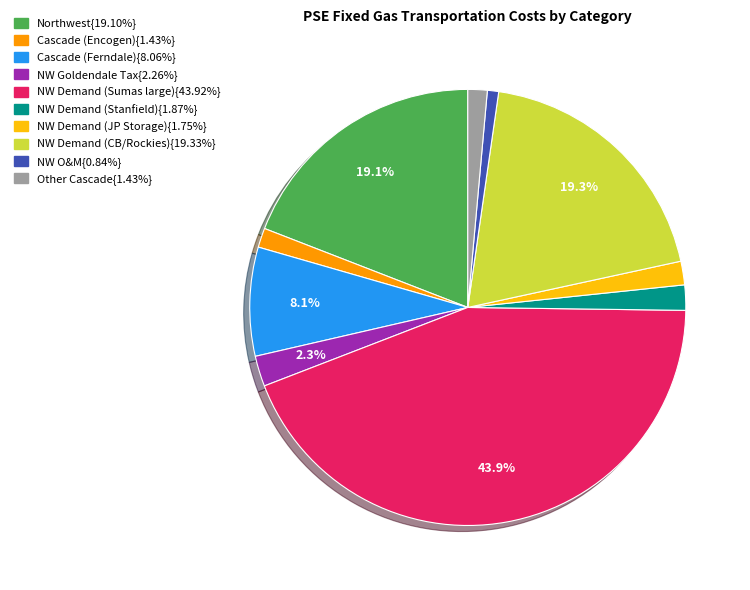

Is there any slice that represents more than half of the pie?

No